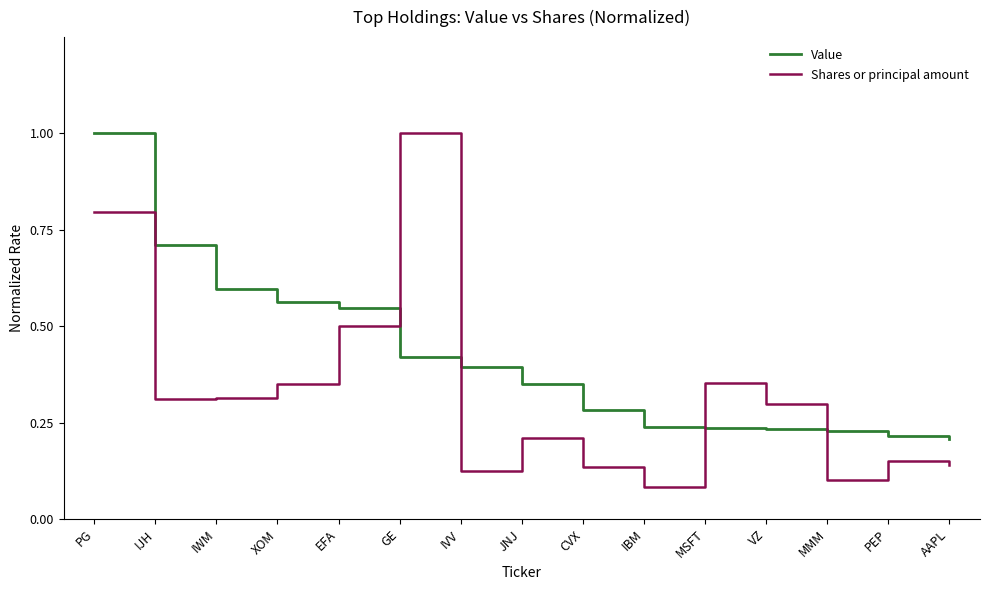

True or false: Value has more than 2 points higher than both neighbors.

False